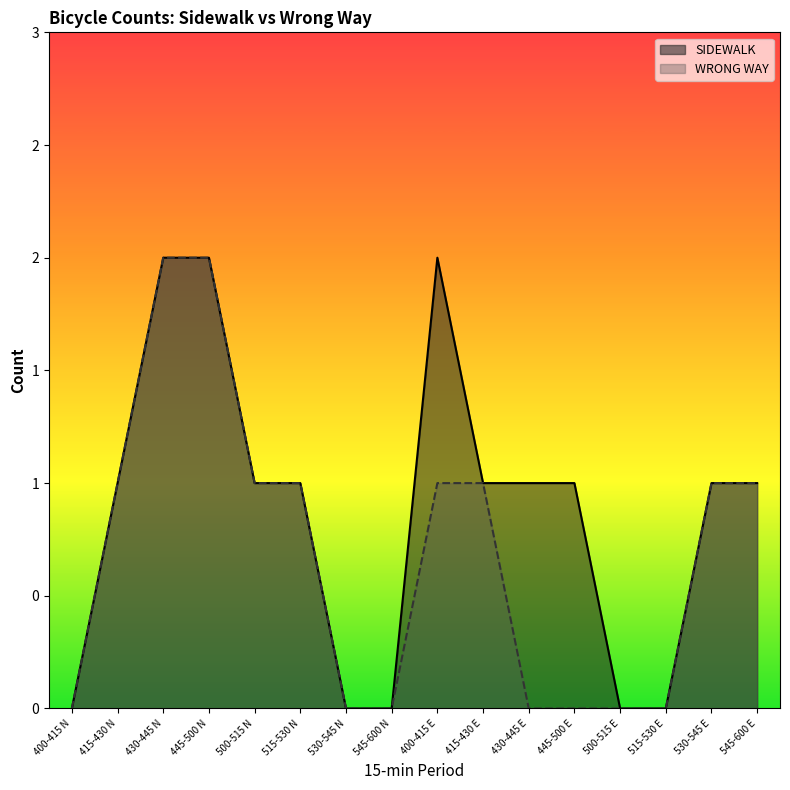

Which series has the widest spread of values?

SIDEWALK